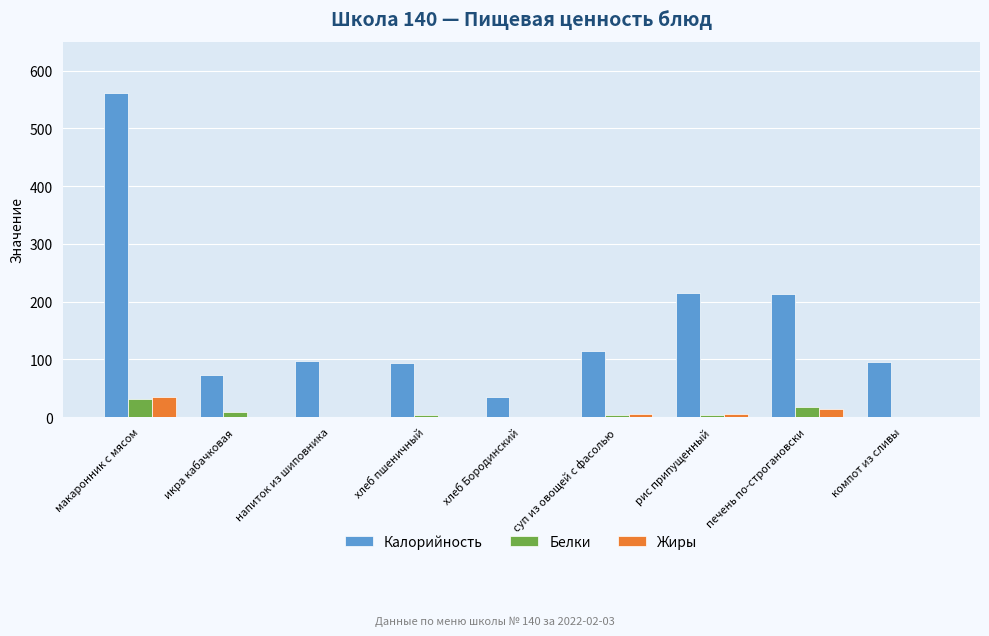

Where is Калорийность nearest to the value 298?

рис припущенный